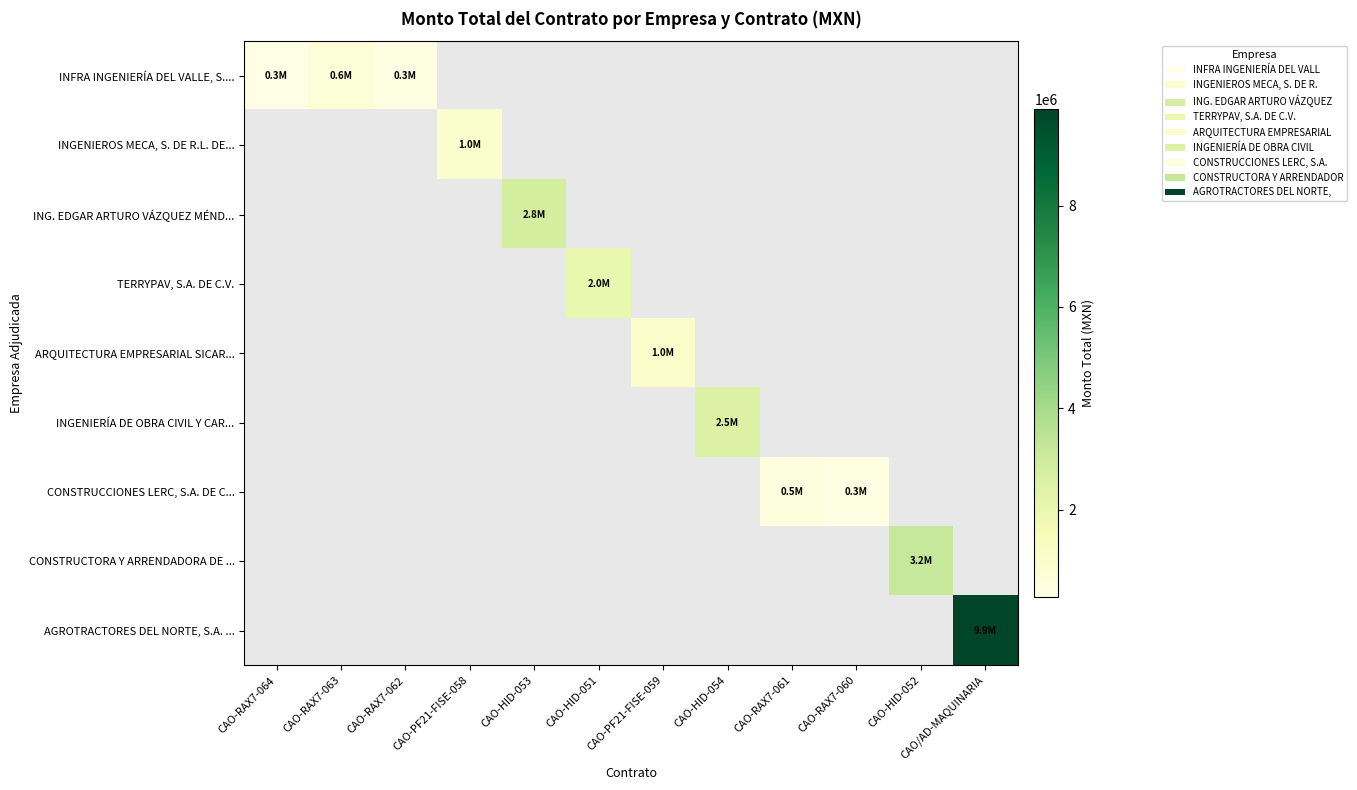

How many positive values does the ING. EDGAR ARTURO VÁZQUEZ MÉND... series have?

1